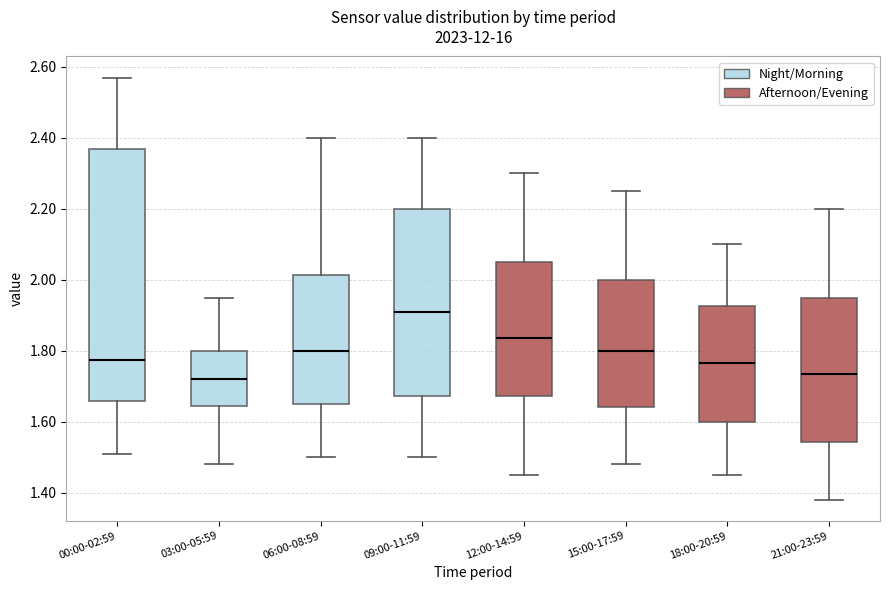

Where is the upper edge of the box for 09:00-11:59 on the y-axis? The values are not printed on the chart, so give them approximately, as read against the axis.

2.20